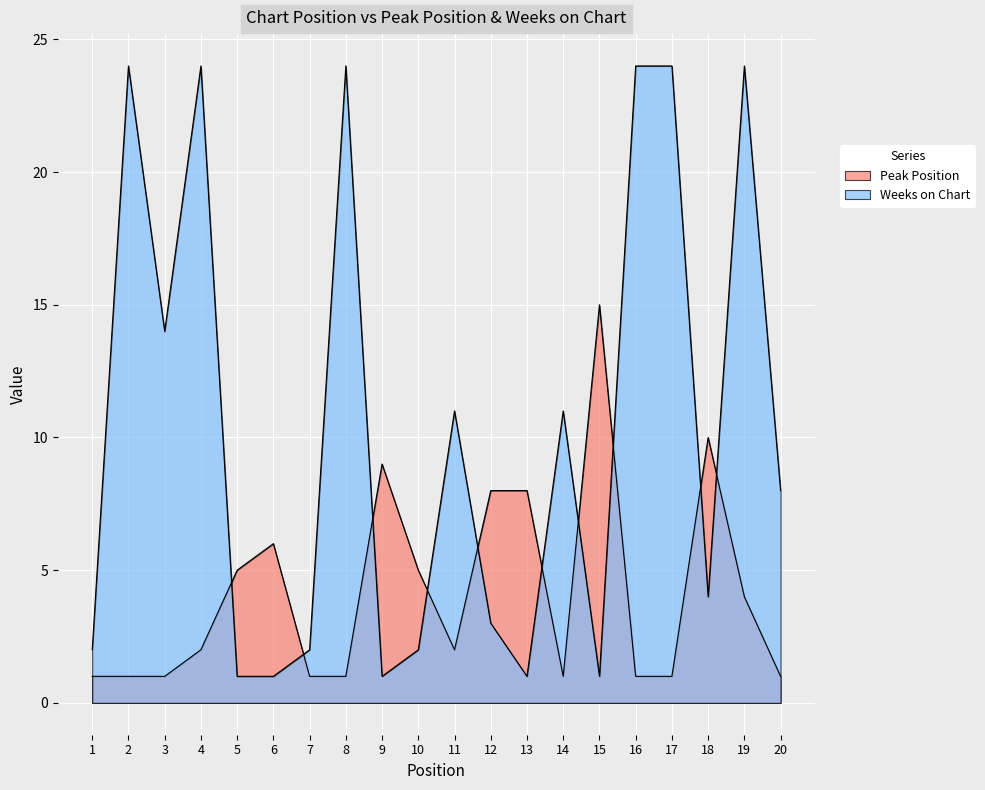

After their last crossing, which series has the higher values: Peak Position or Weeks on Chart?

Weeks on Chart